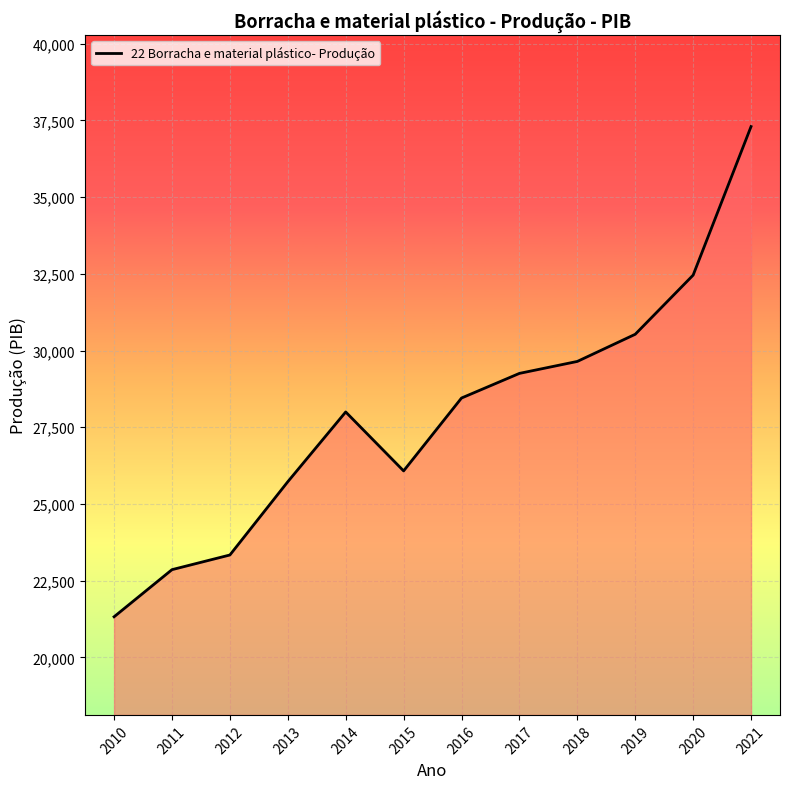

Reading right to left, list all the values displayed in this chart.

2021=37300	2020=32458	2019=30530	2018=29645	2017=29255	2016=28452	2015=26077	2014=27998	2013=25724	2012=23336	2011=22858	2010=21322